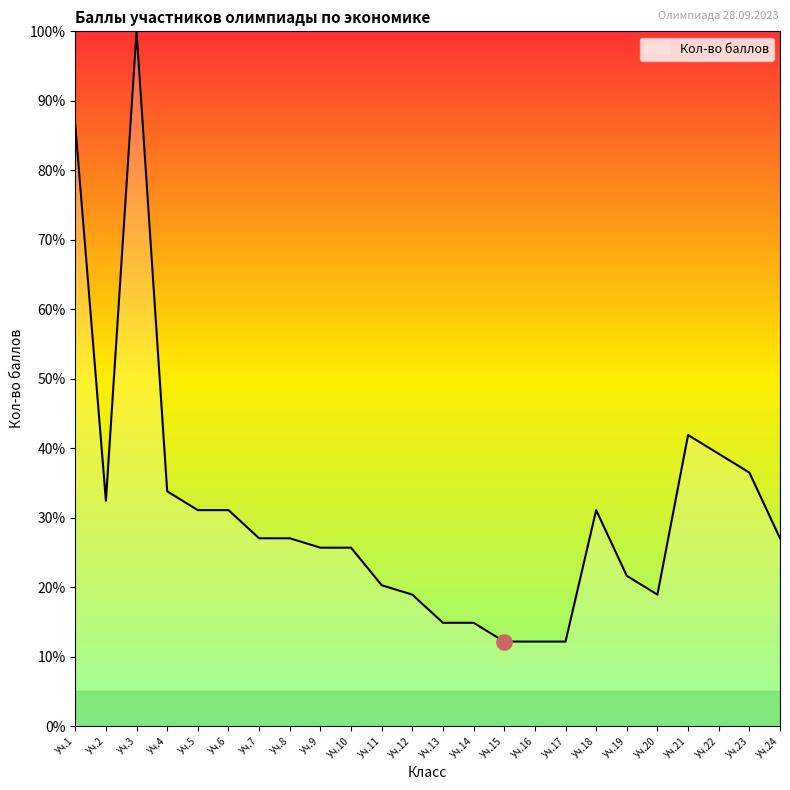

Between Уч.1 and Уч.15, which is larger?

Уч.1